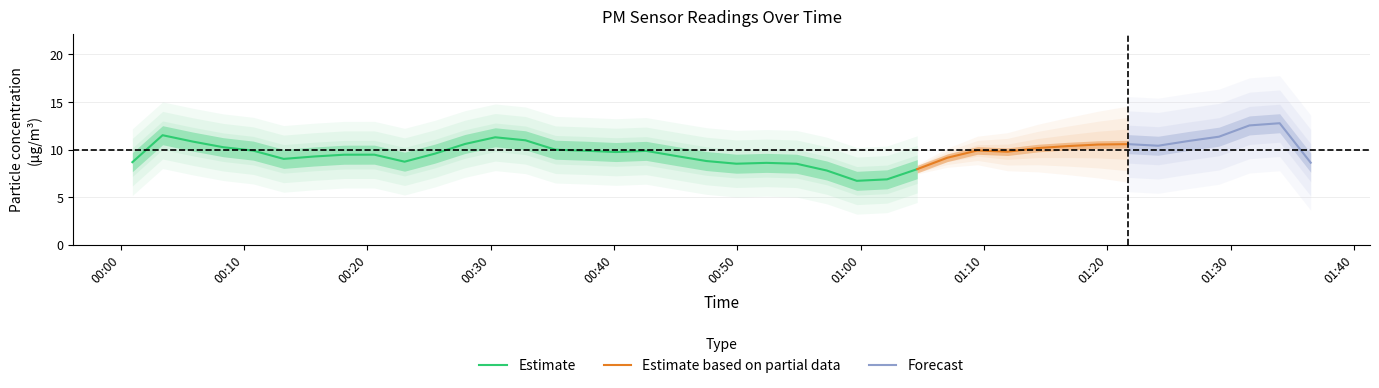

What is the minimum value for Estimate?

6.7